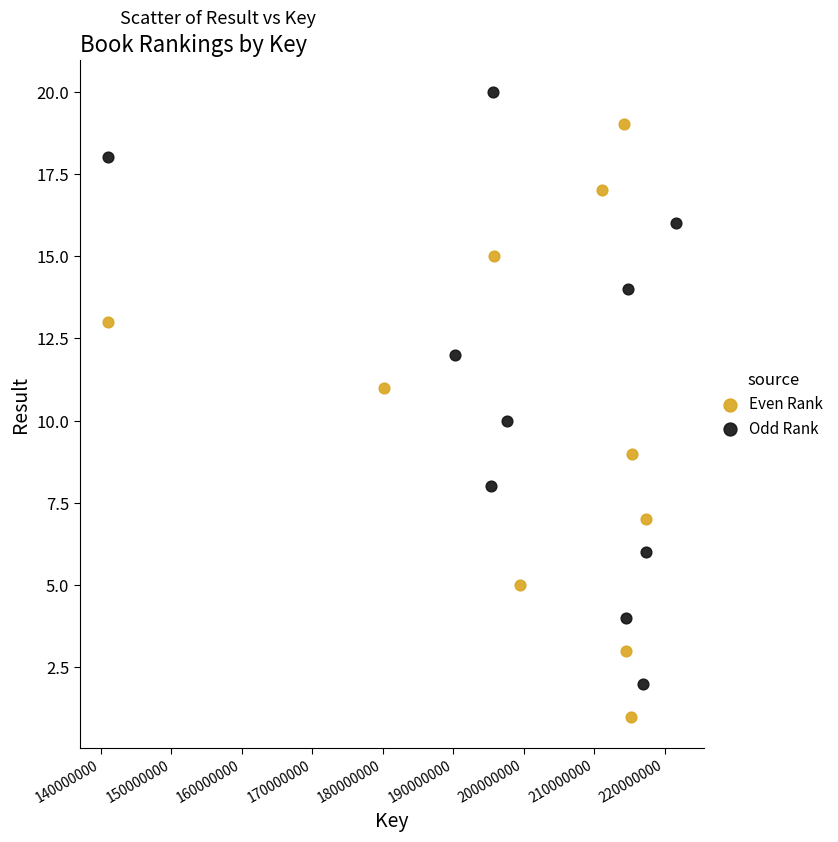

Which series contains the highest Y value?

Odd Rank